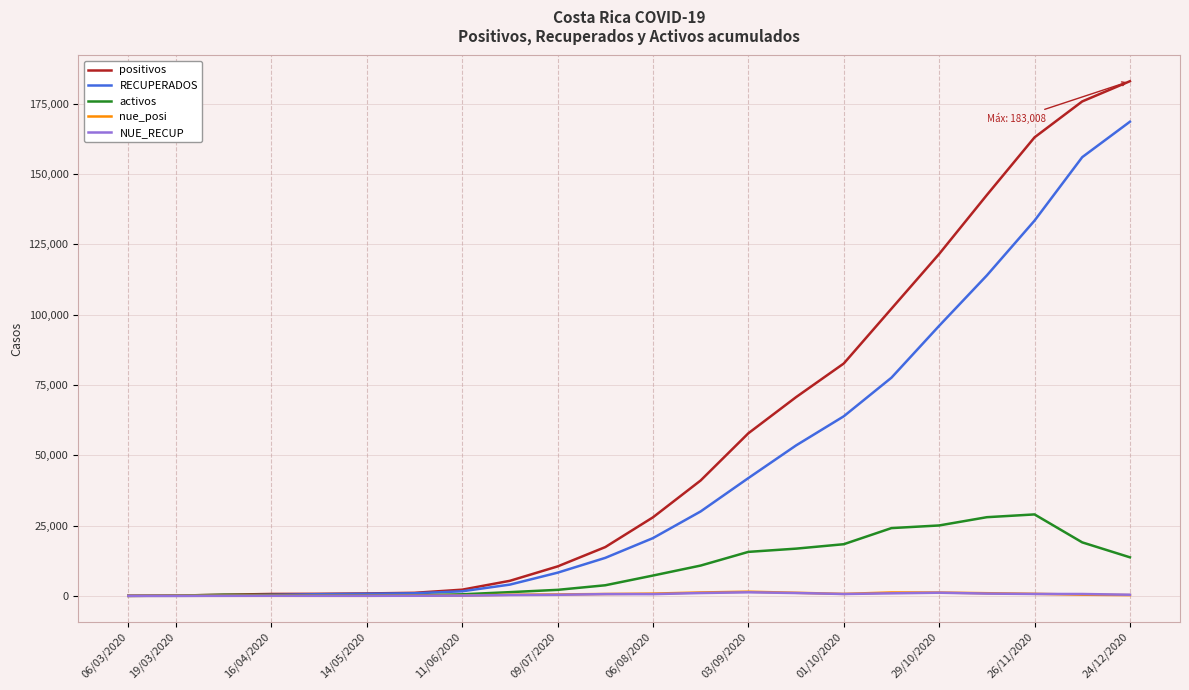

Which series has the largest total across all categories?

positivos